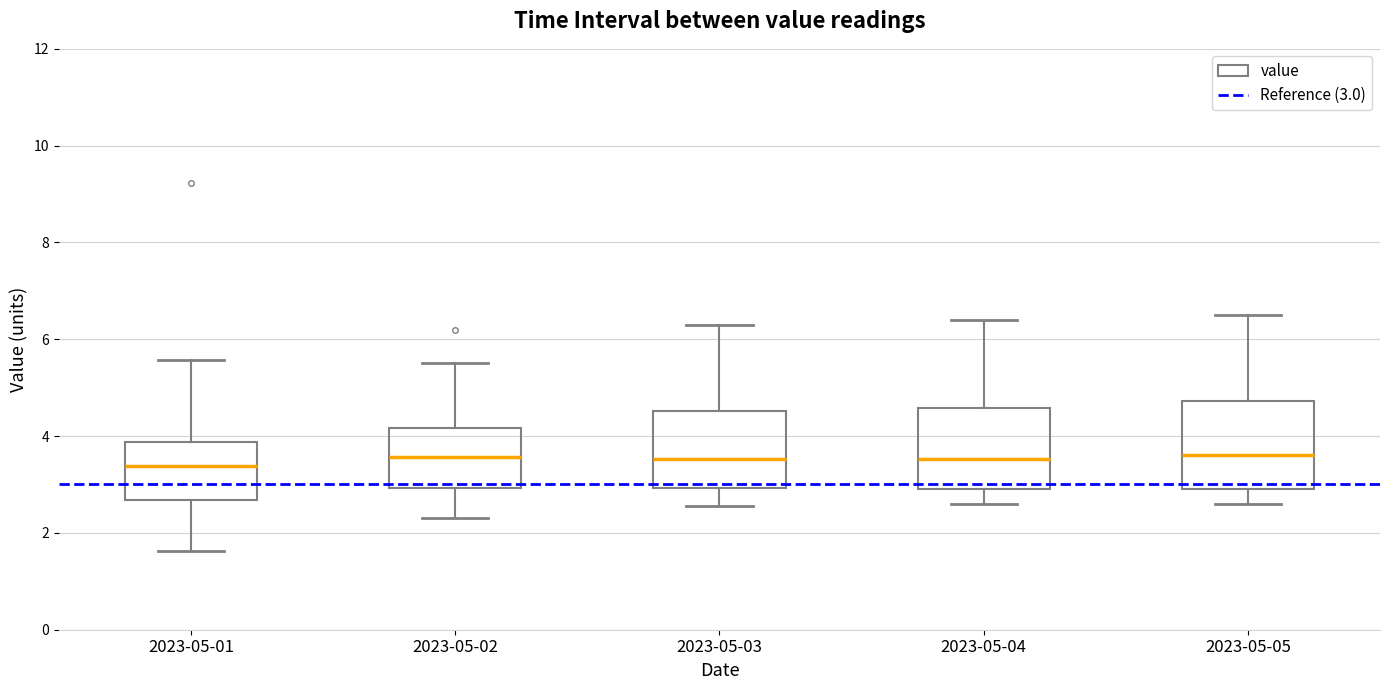

Reading left to right, transcribe this box plot: for each box, give where its median line is, the range the box spans, and where its two whiskers end, as read against the y-axis. The values are not printed on the chart, so give them approximately, as read against the axis.

2023-05-01: median 3.4, box 2.6 to 3.8, whiskers 1.6 to 5.6
2023-05-02: median 3.6, box 3.0 to 4.2, whiskers 2.4 to 5.6
2023-05-03: median 3.6, box 3.0 to 4.6, whiskers 2.6 to 6.4
2023-05-04: median 3.6, box 3.0 to 4.6, whiskers 2.6 to 6.4
2023-05-05: median 3.6, box 3.0 to 4.8, whiskers 2.6 to 6.6